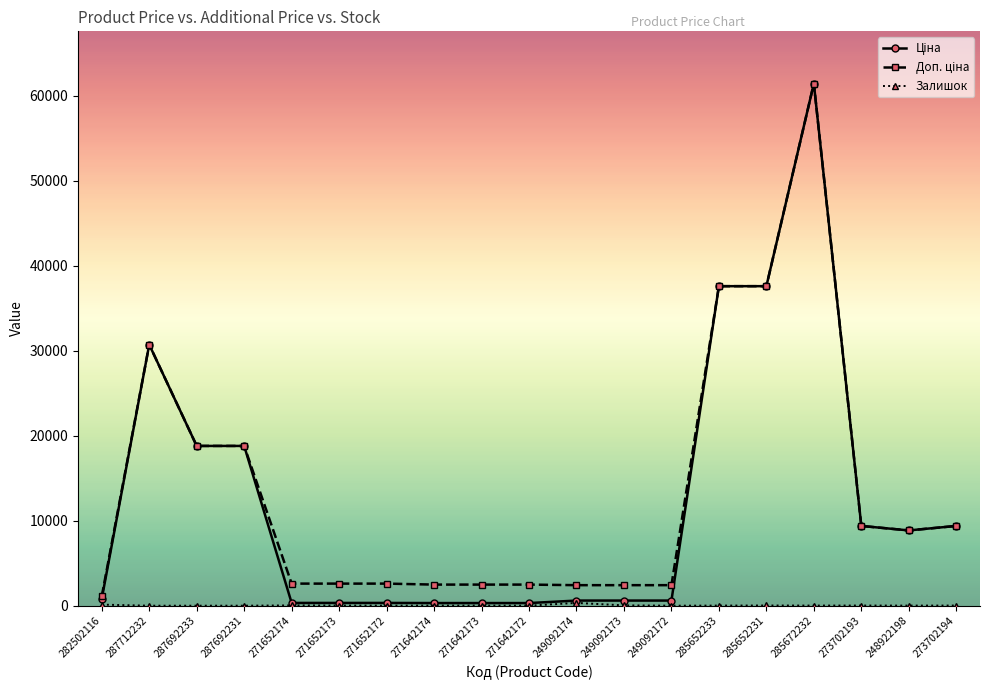

What is the difference between the highest and lowest values at 287692233?

18796.8